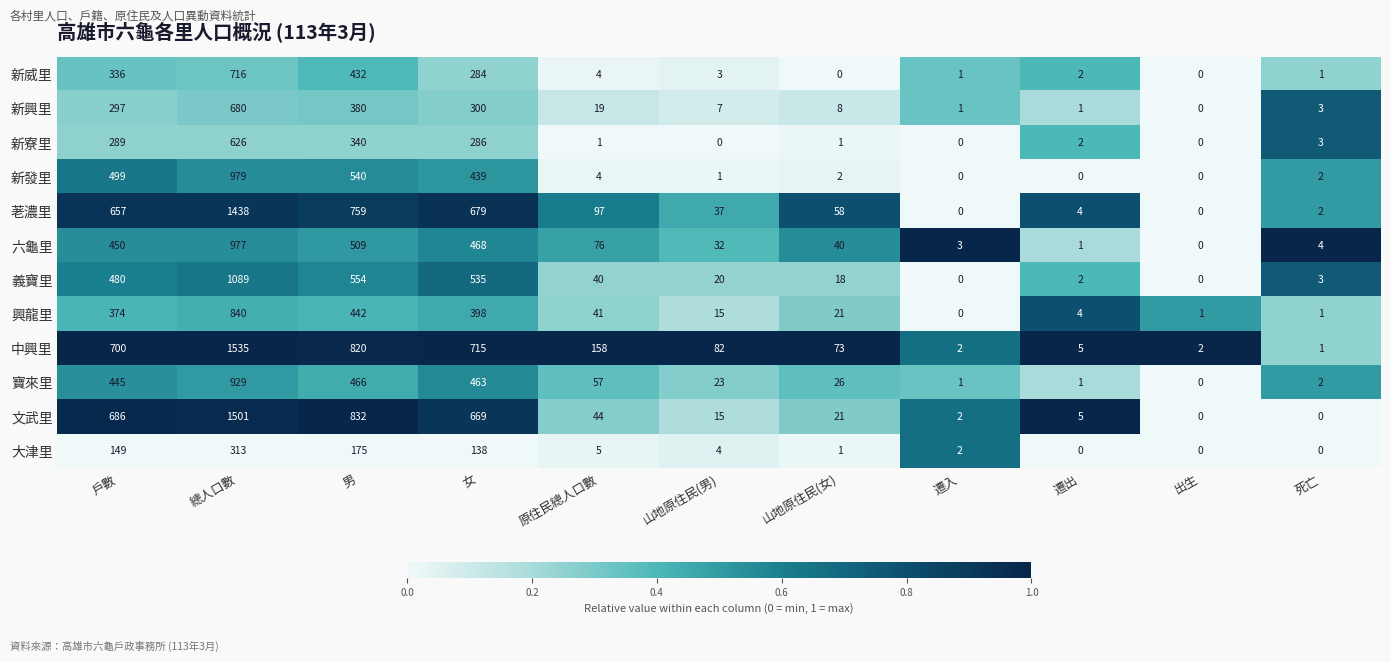

How many distinct data groups are displayed?

12